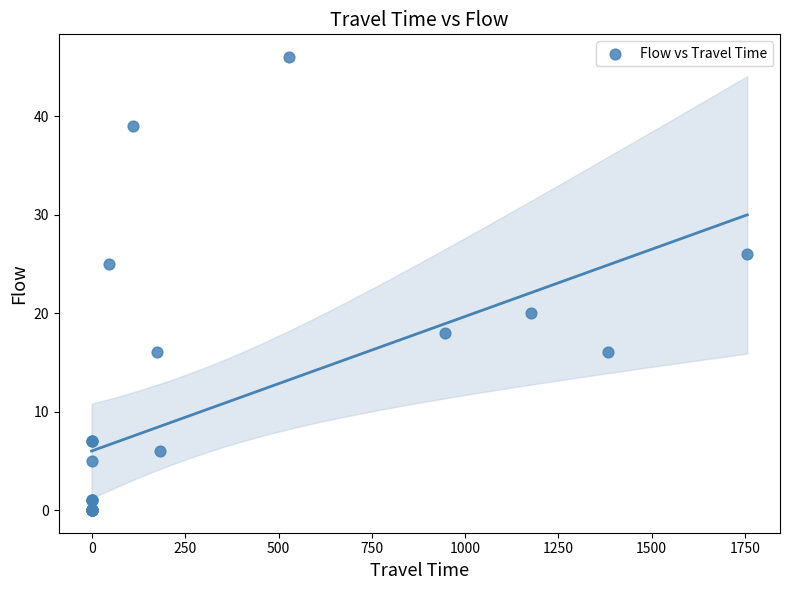

What Y value in the scatter plot is closest to 23?

25